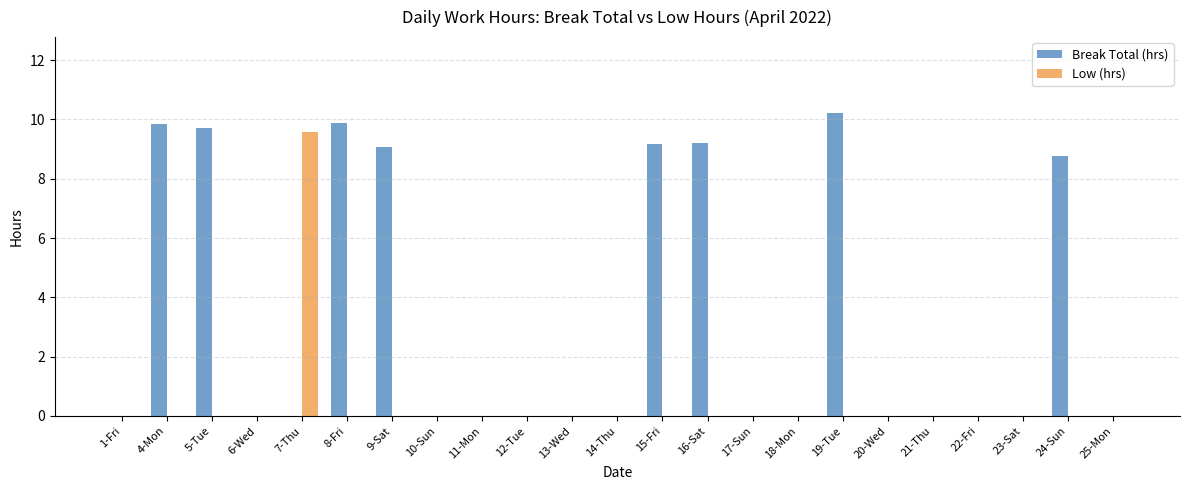

Where is Break Total (hrs) nearest to the value 5?

24-Sun